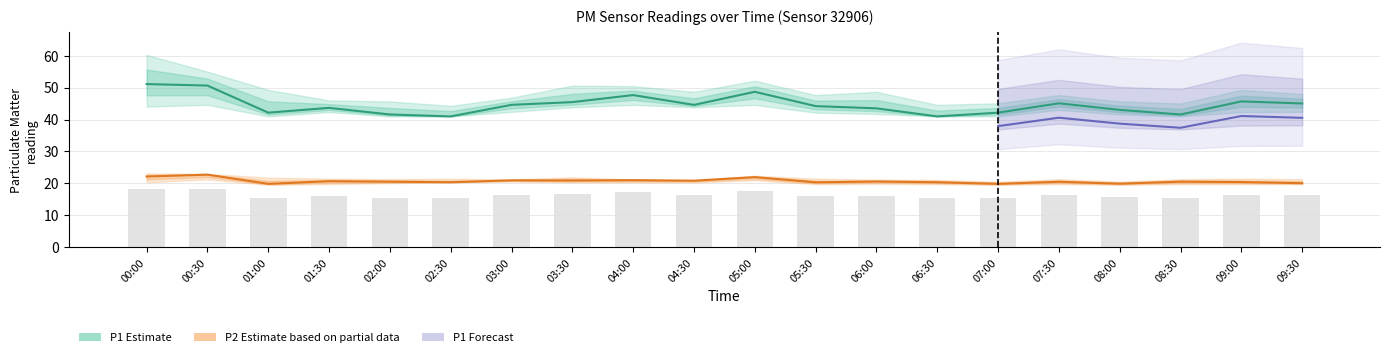

Does the chart contain stacked bars?

No